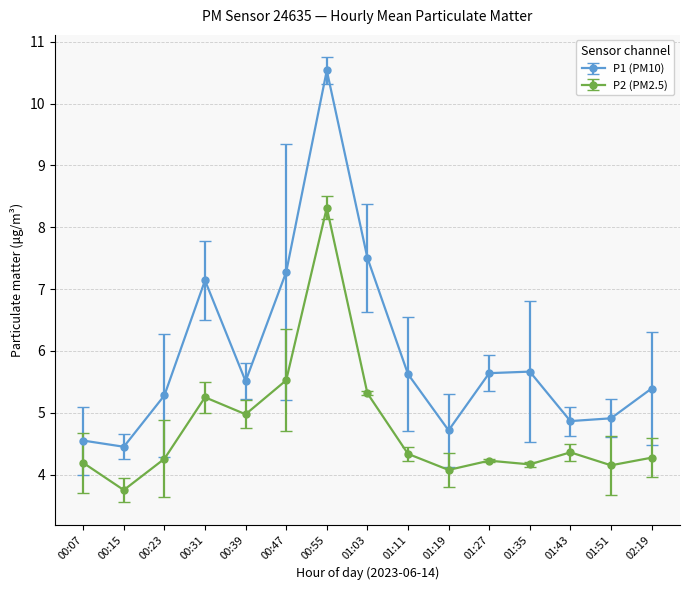

True or false: P1 (PM10) and P2 (PM2.5) cross at least once.

False